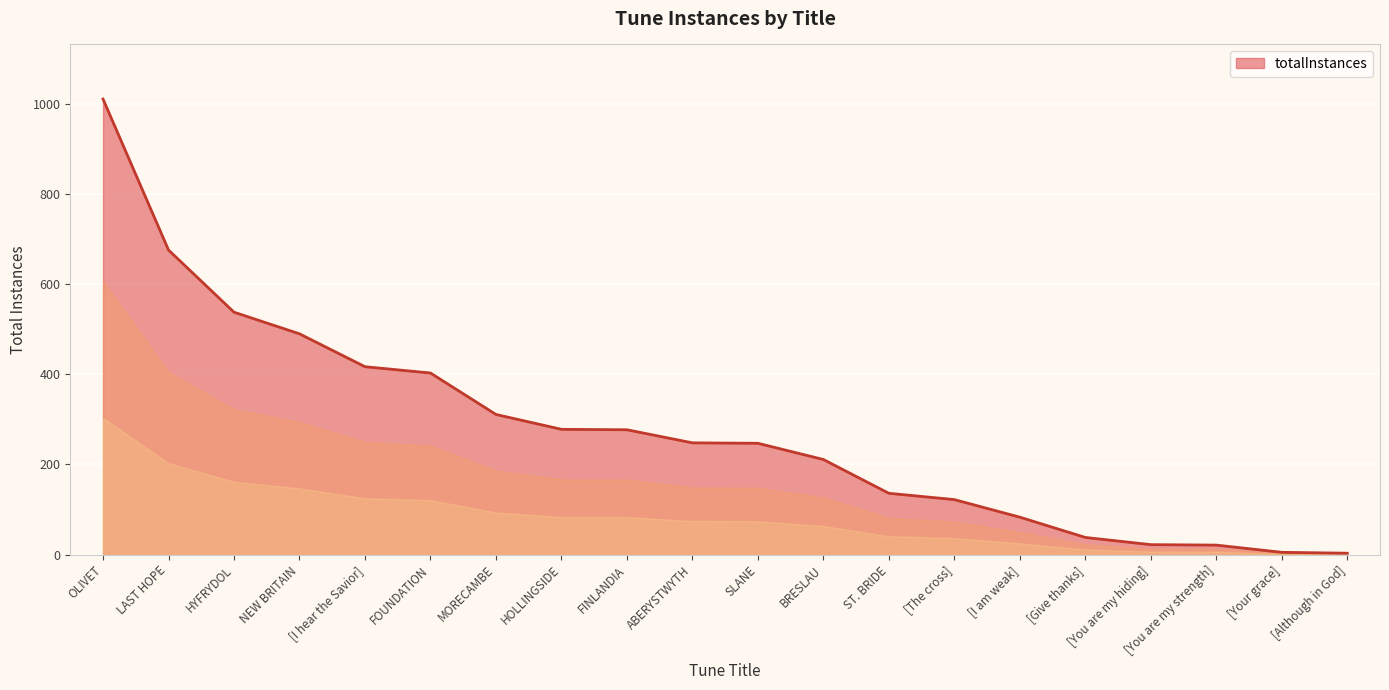

What is the average value?

277